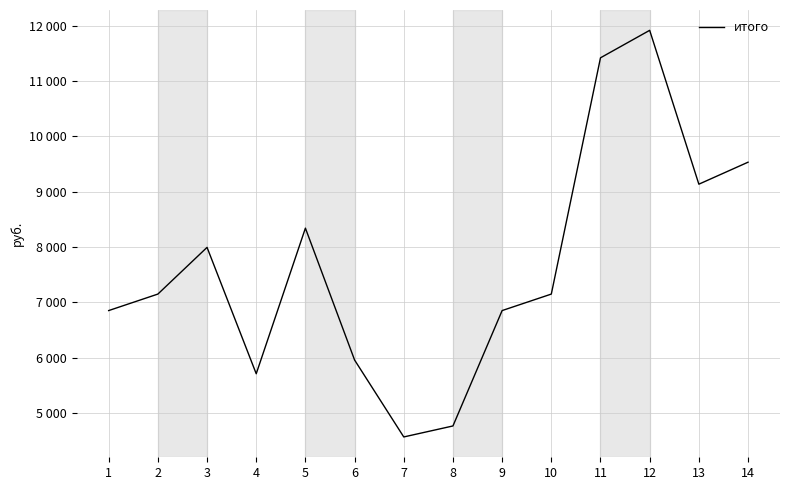

What is the difference between the second highest and second lowest values?

6654.1